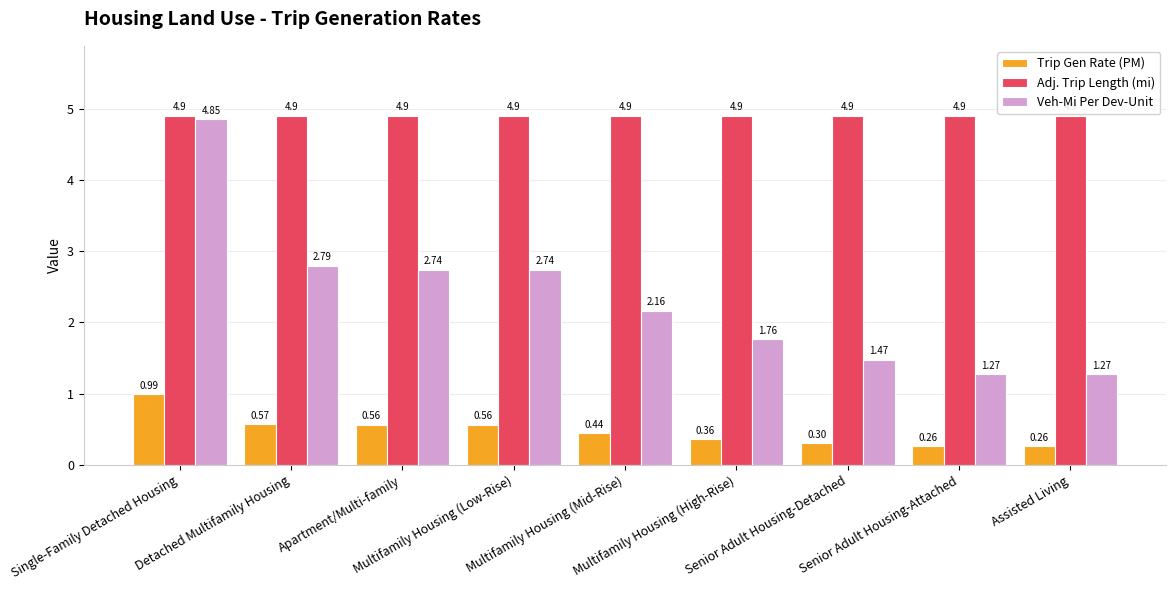

Rank the series by their average value, from highest to lowest.

Adj. Trip Length (mi), Veh-Mi Per Dev-Unit, Trip Gen Rate (PM)